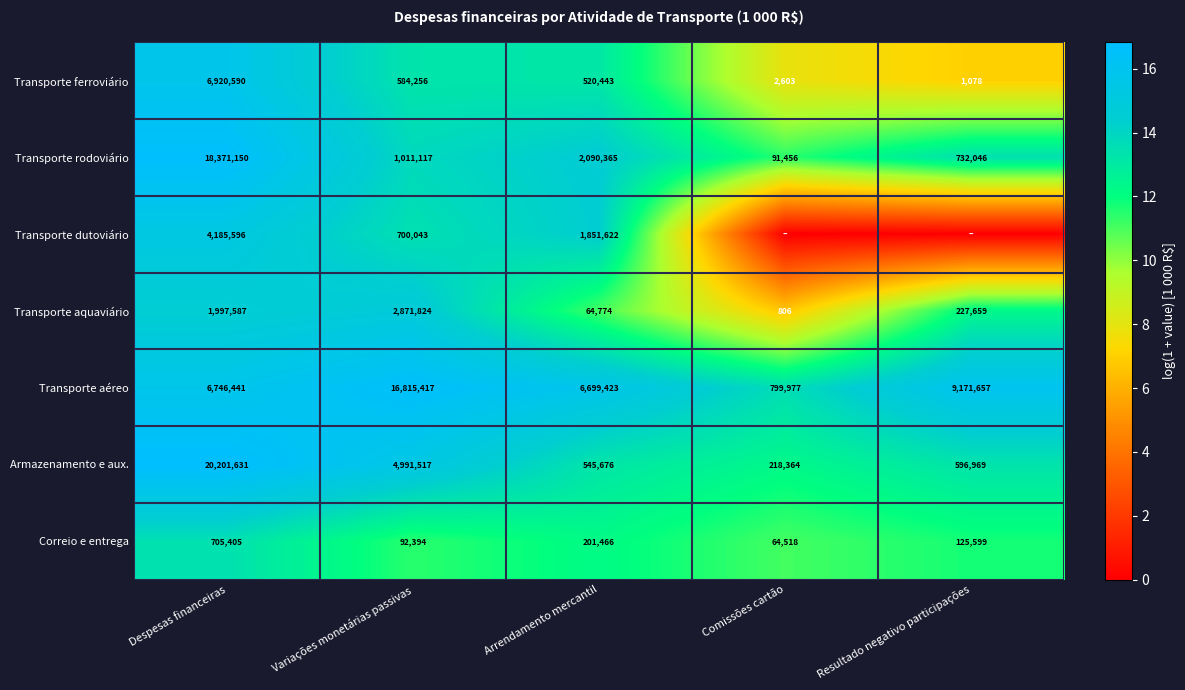

Is it true that Transporte dutoviário equals 417407 at Variações monetárias passivas?

False